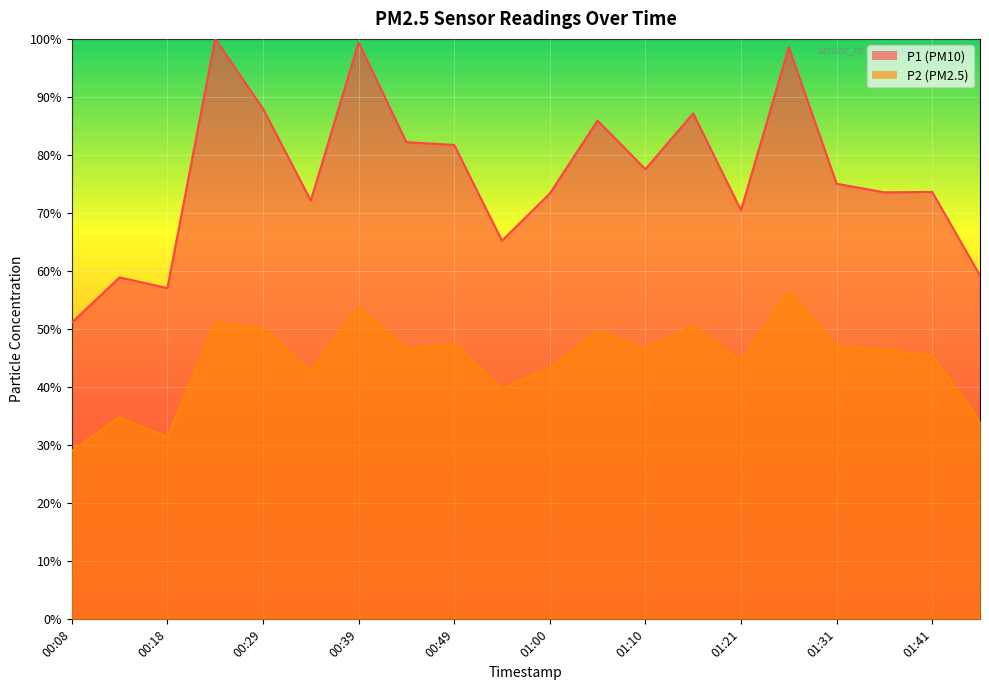

The value of P2 at 00:08 is 50.3. True or false?

False